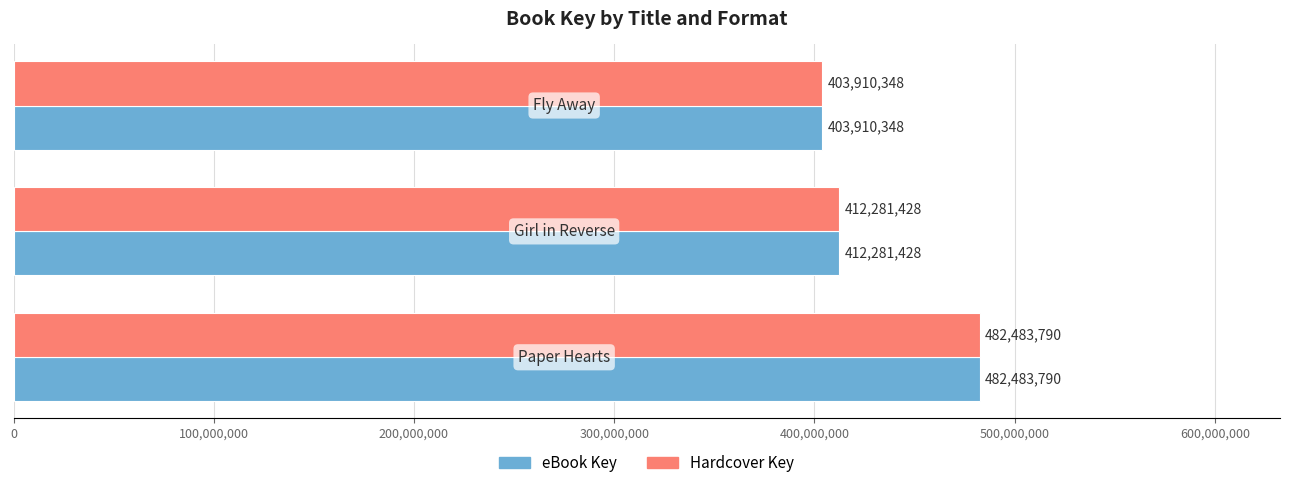

What is the difference between the maximum and minimum values in the Hardcover Key series?

78573442